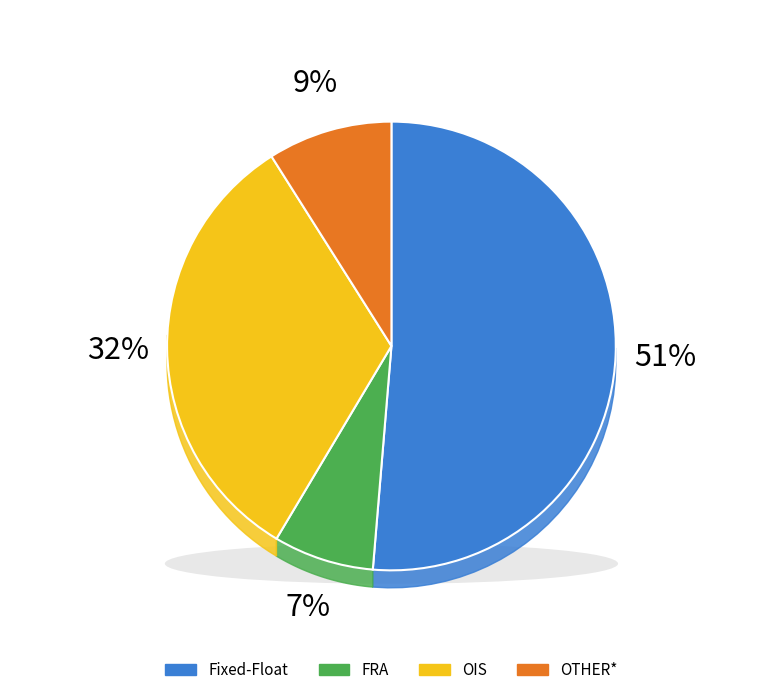

Which category has the smallest portion of the pie?

FRA